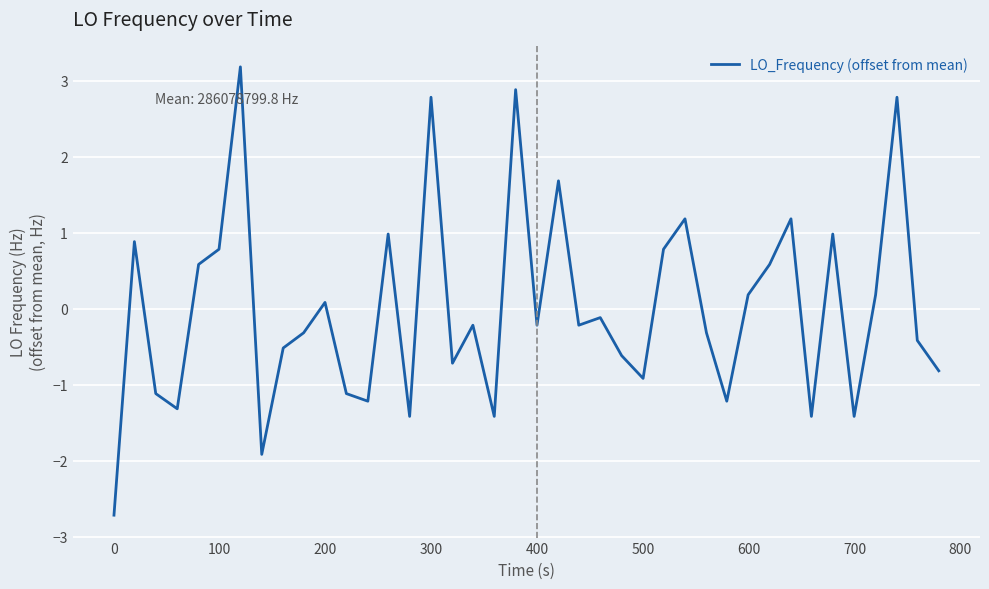

What is the greatest value displayed?

3.2